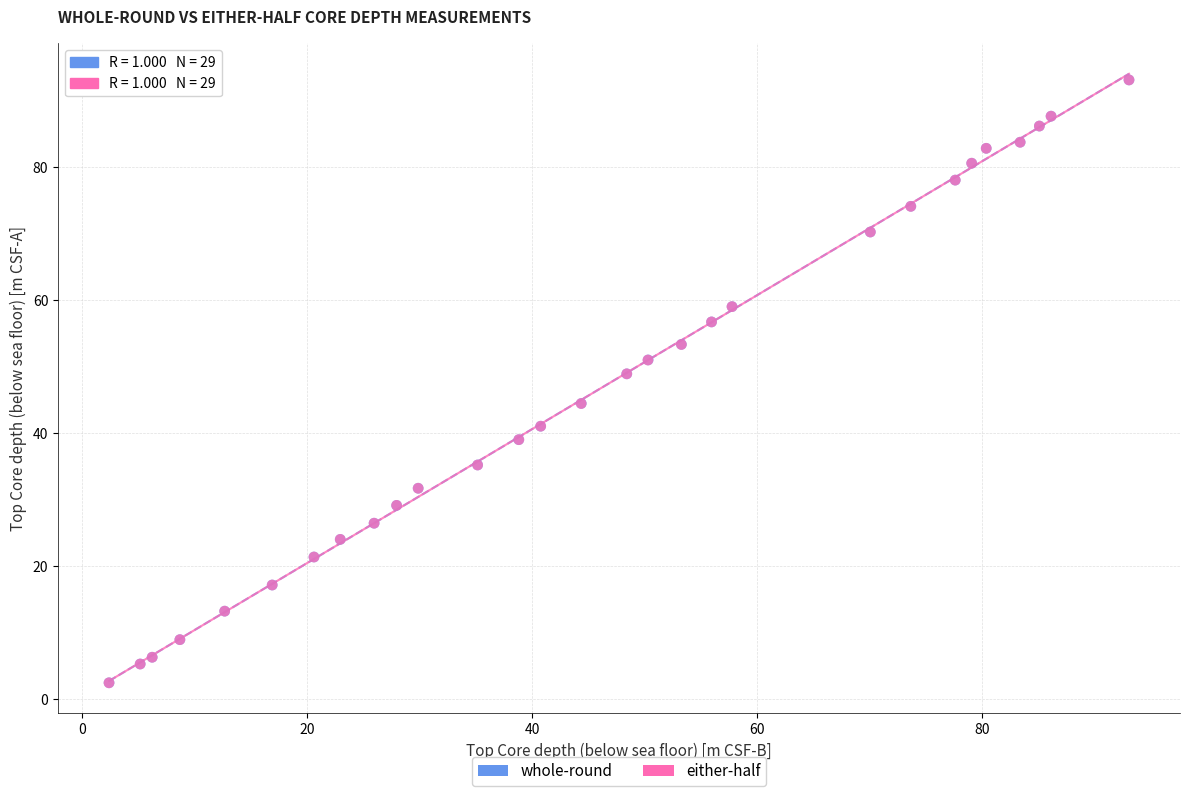

What are all the series names shown in the legend?

whole-round, either-half